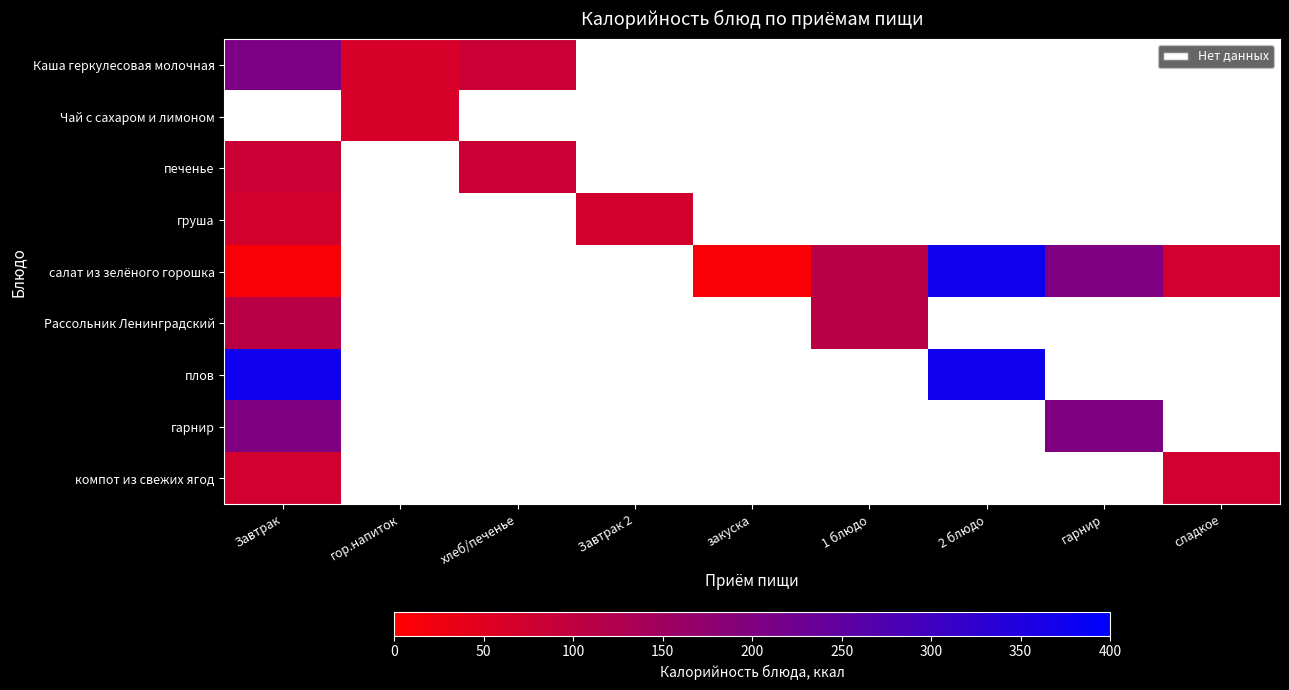

At how many categories does at least one series exceed 285?

2